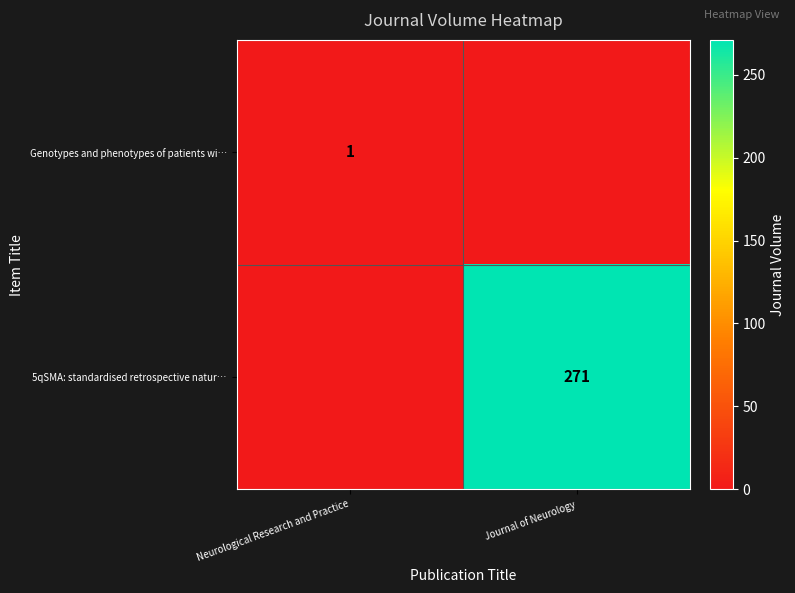

How many categories are shown in the chart?

2